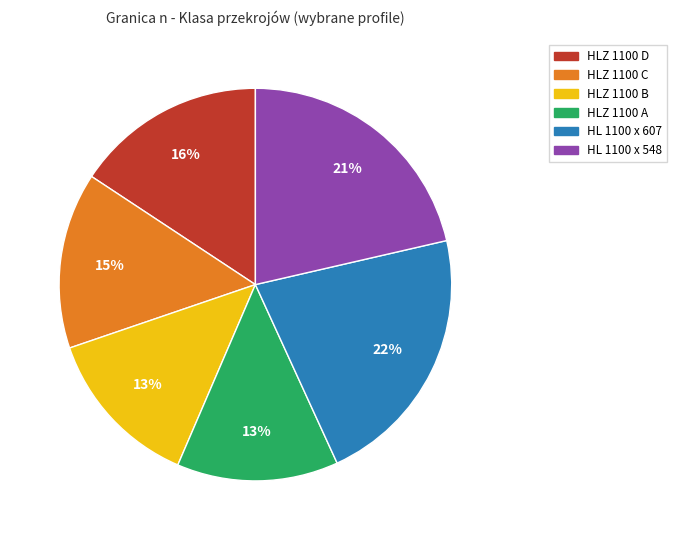

Do HLZ 1100 C and HL 1100 x 548 together represent more than half of the pie?

No